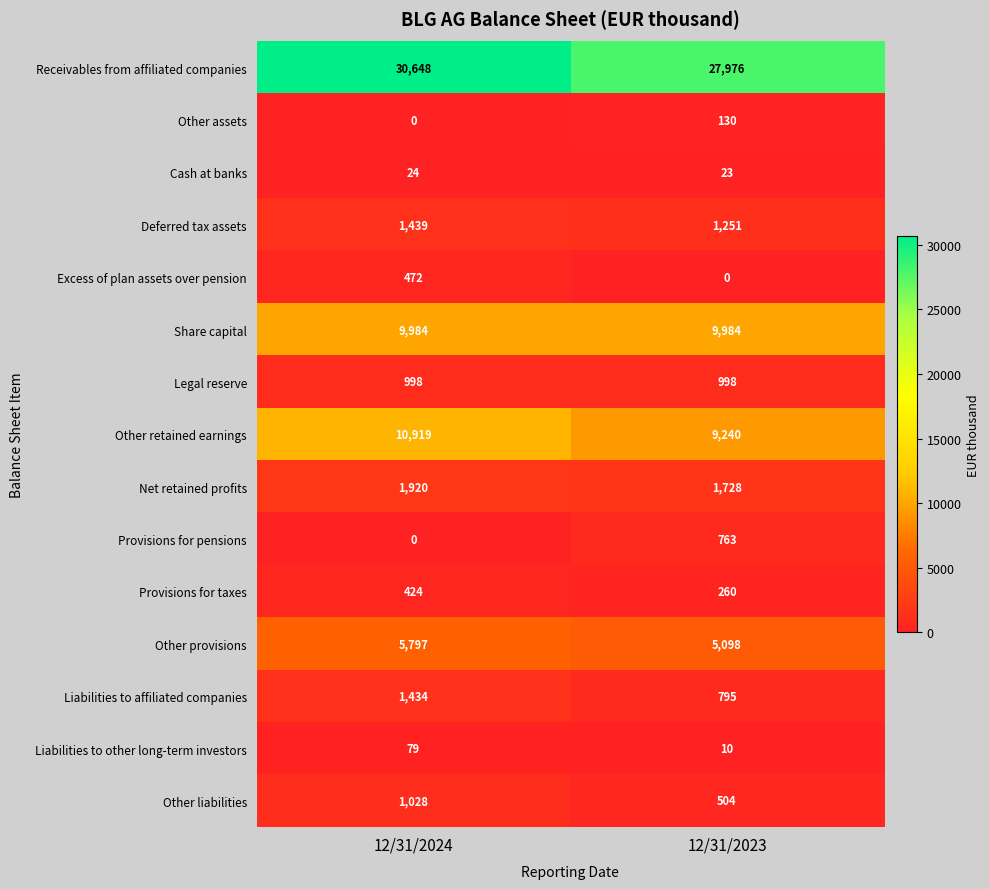

Reading left to right, transcribe all the data shown in this chart.

Receivables from affiliated companies: 12/31/2024=30648	12/31/2023=27976
Other assets: 12/31/2024=0	12/31/2023=130
Cash at banks: 12/31/2024=24	12/31/2023=23
Deferred tax assets: 12/31/2024=1439	12/31/2023=1251
Excess of plan assets over pension: 12/31/2024=472	12/31/2023=0
Share capital: 12/31/2024=9984	12/31/2023=9984
Legal reserve: 12/31/2024=998	12/31/2023=998
Other retained earnings: 12/31/2024=10919	12/31/2023=9240
Net retained profits: 12/31/2024=1920	12/31/2023=1728
Provisions for pensions: 12/31/2024=0	12/31/2023=763
Provisions for taxes: 12/31/2024=424	12/31/2023=260
Other provisions: 12/31/2024=5797	12/31/2023=5098
Liabilities to affiliated companies: 12/31/2024=1434	12/31/2023=795
Liabilities to other long-term investors: 12/31/2024=79	12/31/2023=10
Other liabilities: 12/31/2024=1028	12/31/2023=504